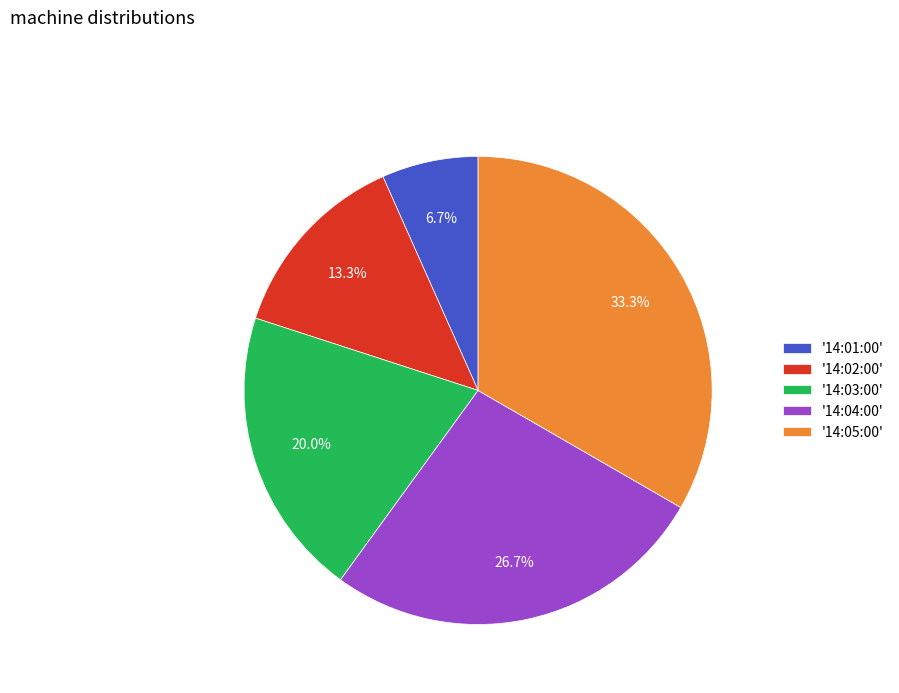

Rank the categories by value from highest to lowest.

'14:05:00', '14:04:00', '14:03:00', '14:02:00', '14:01:00'